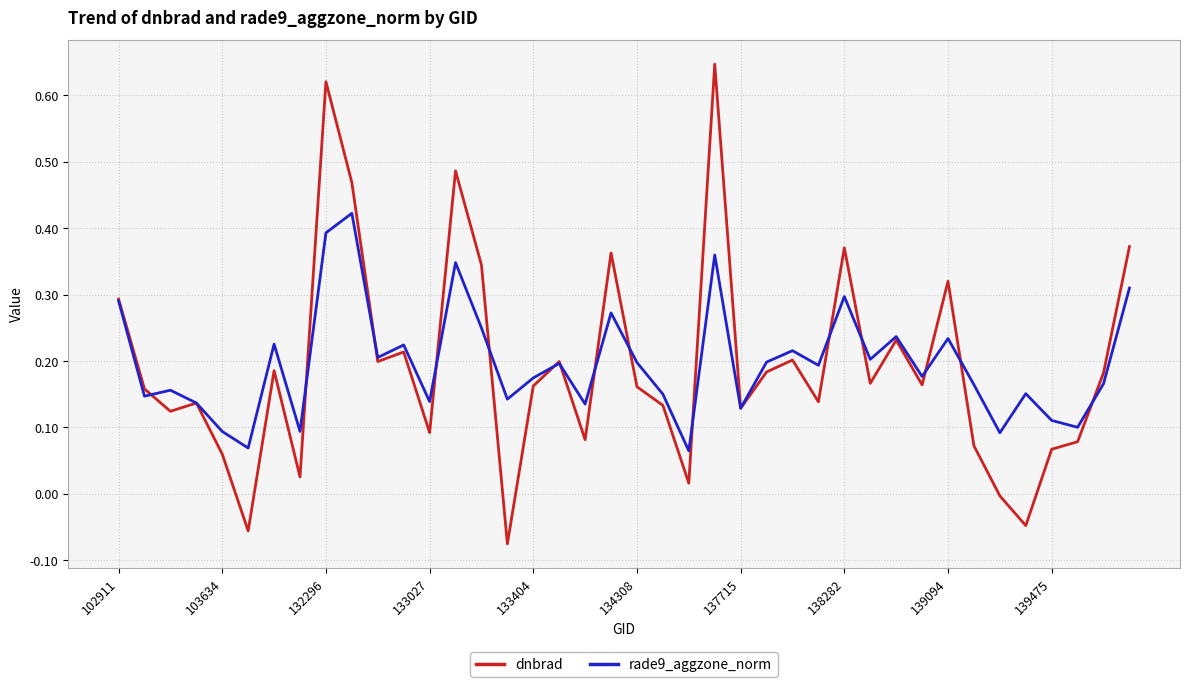

Which series has the widest spread of values?

dnbrad